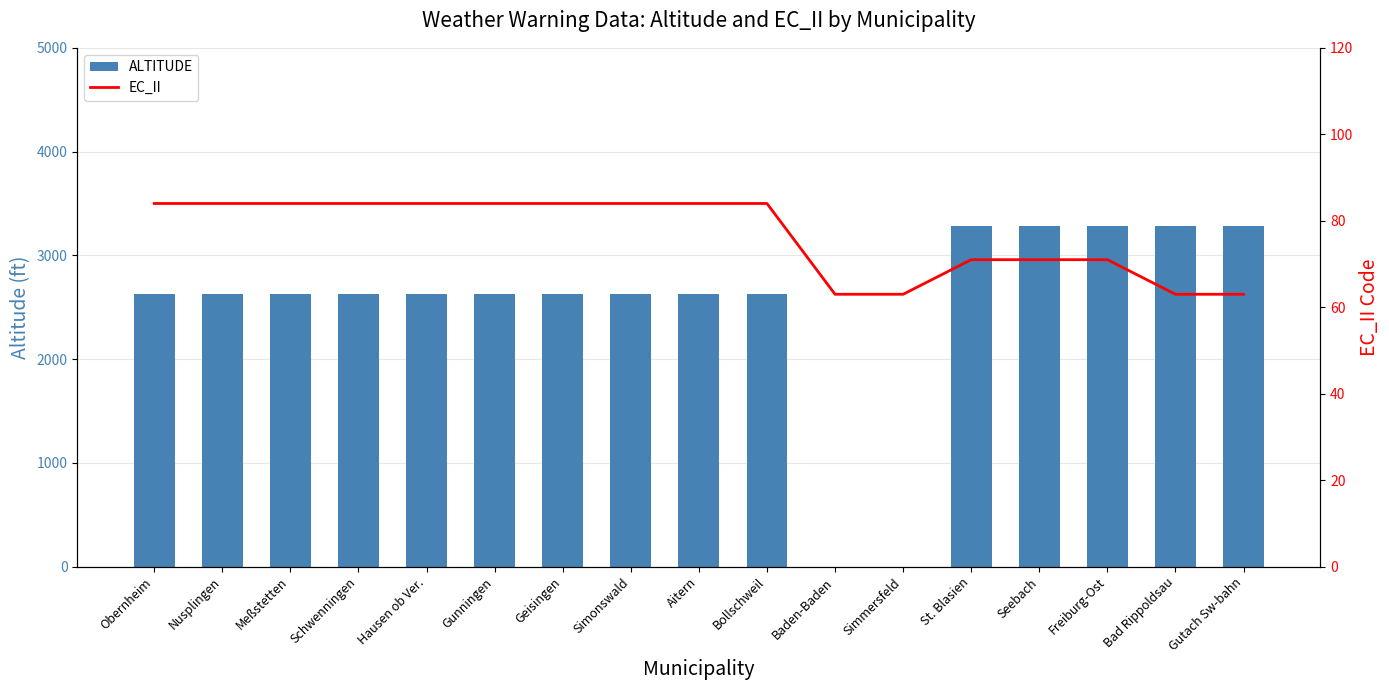

Which category has the lowest value in the EC_II series?

Baden-Baden